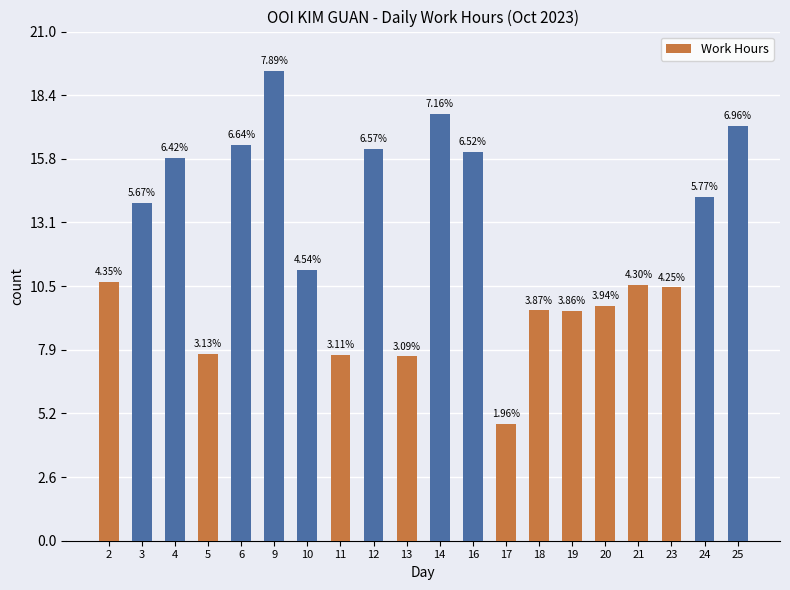

Is it true that the value at 14 is 7.1?

False